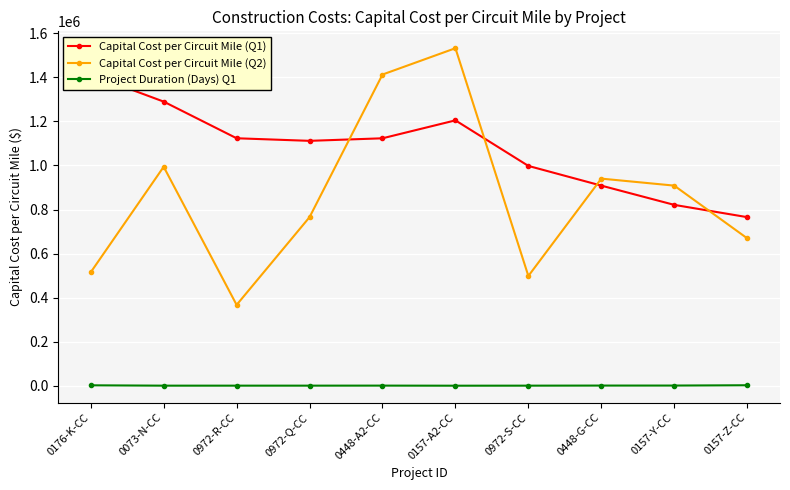

List the series in order of their peak value, highest first.

Capital Cost per Circuit Mile (Q2), Capital Cost per Circuit Mile (Q1), Project Duration (Days) Q1